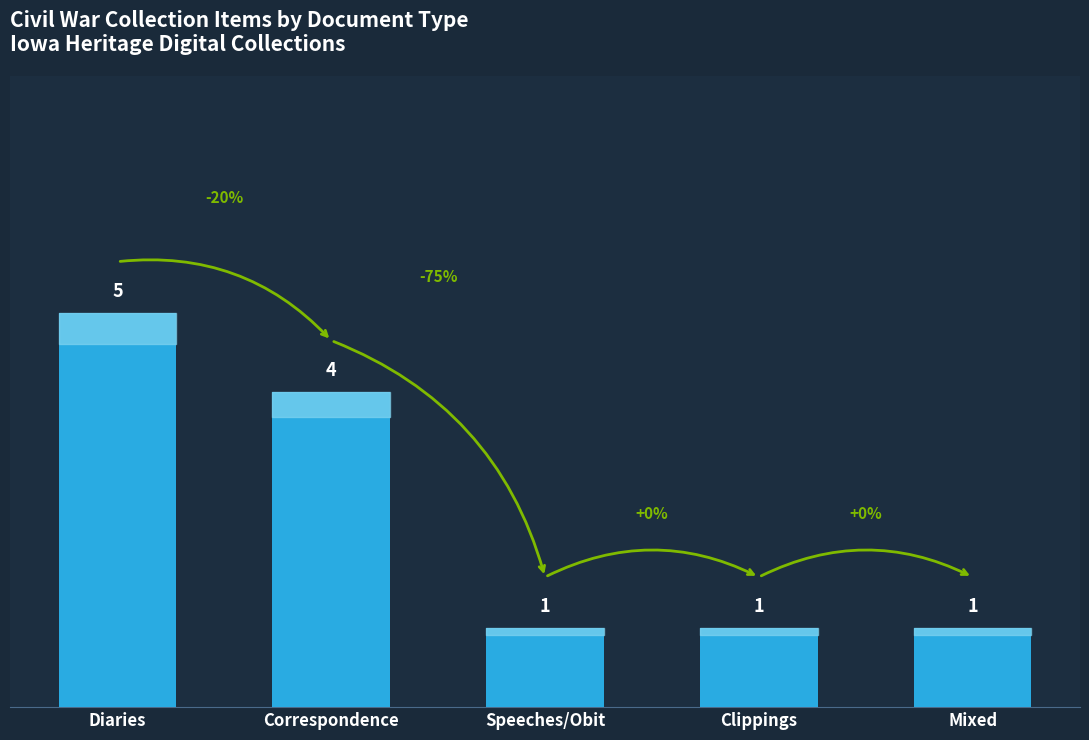

What is the difference between the values at Mixed and Correspondence?

3